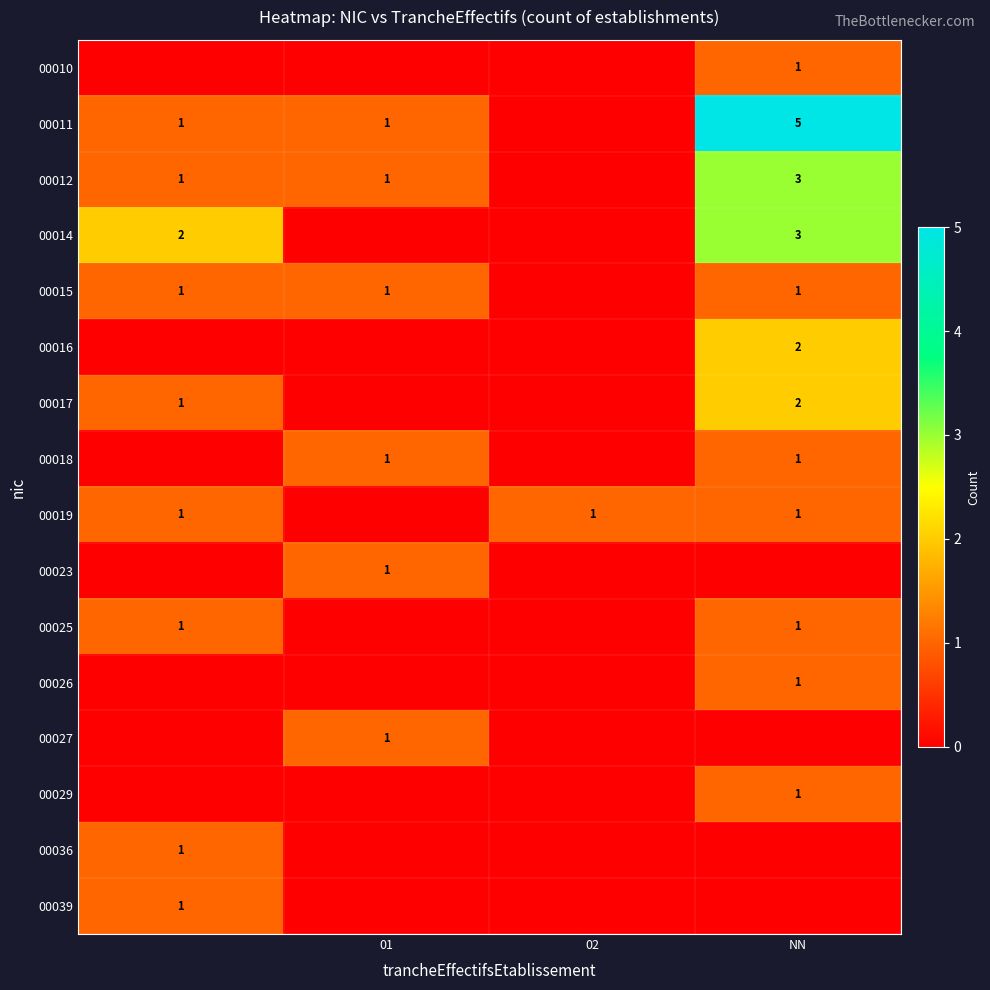

Is it true that 00010 equals 2 at NN?

False